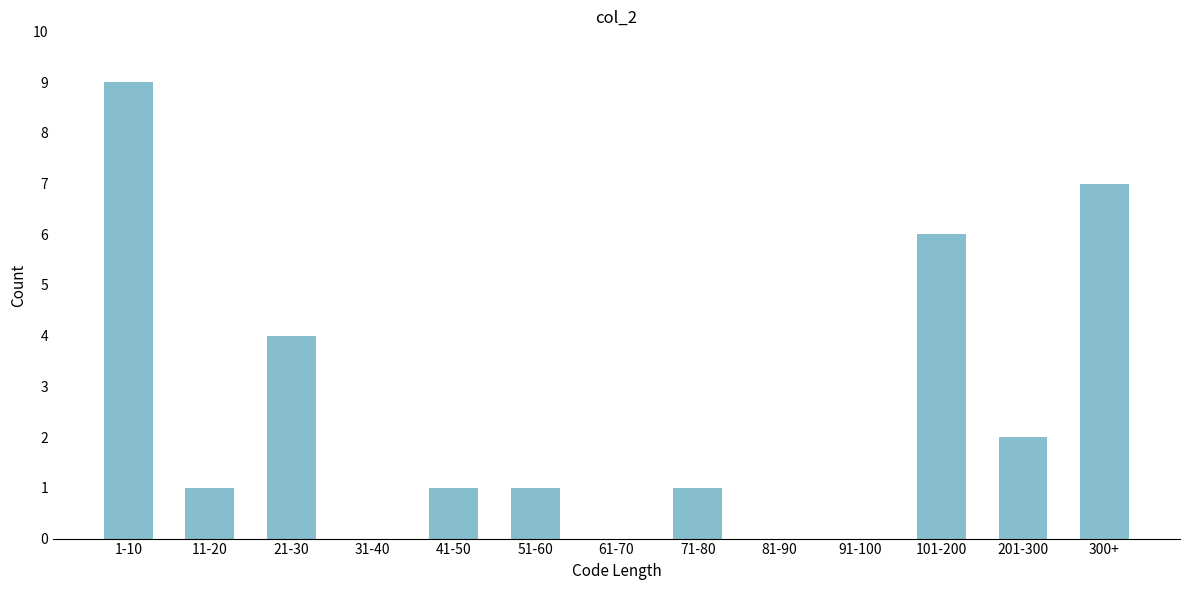

Reading left to right, extract all data points from this chart.

1-10=9	11-20=1	21-30=4	31-40=0	41-50=1	51-60=1	61-70=0	71-80=1	81-90=0	91-100=0	101-200=6	201-300=2	300+=7